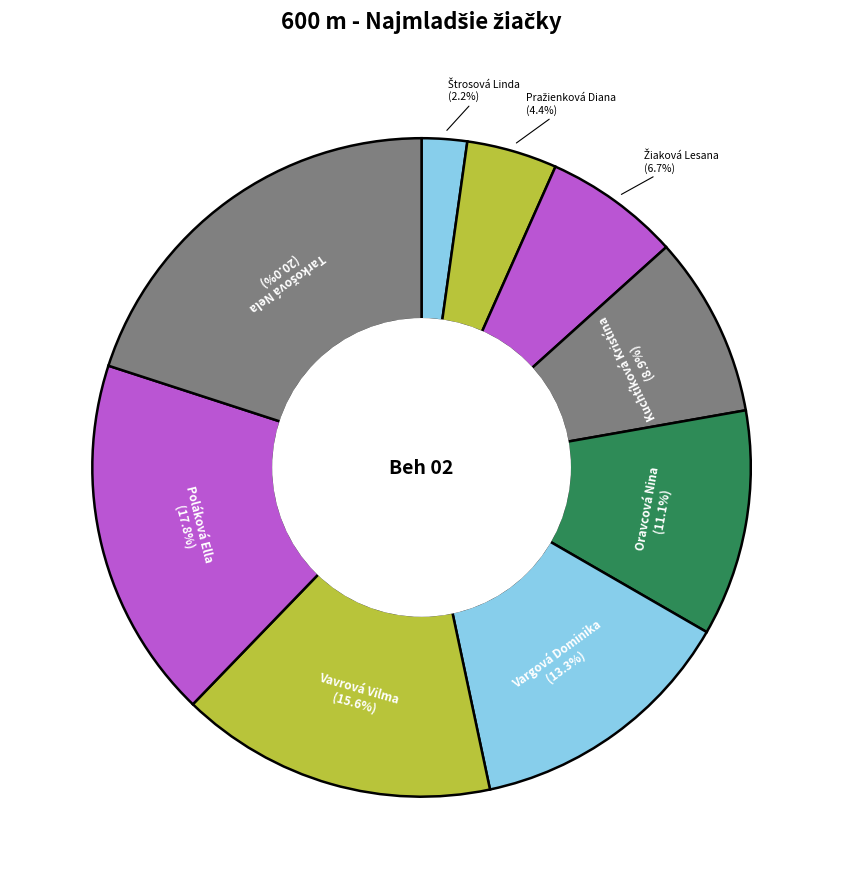

Does any single category account for the majority?

No